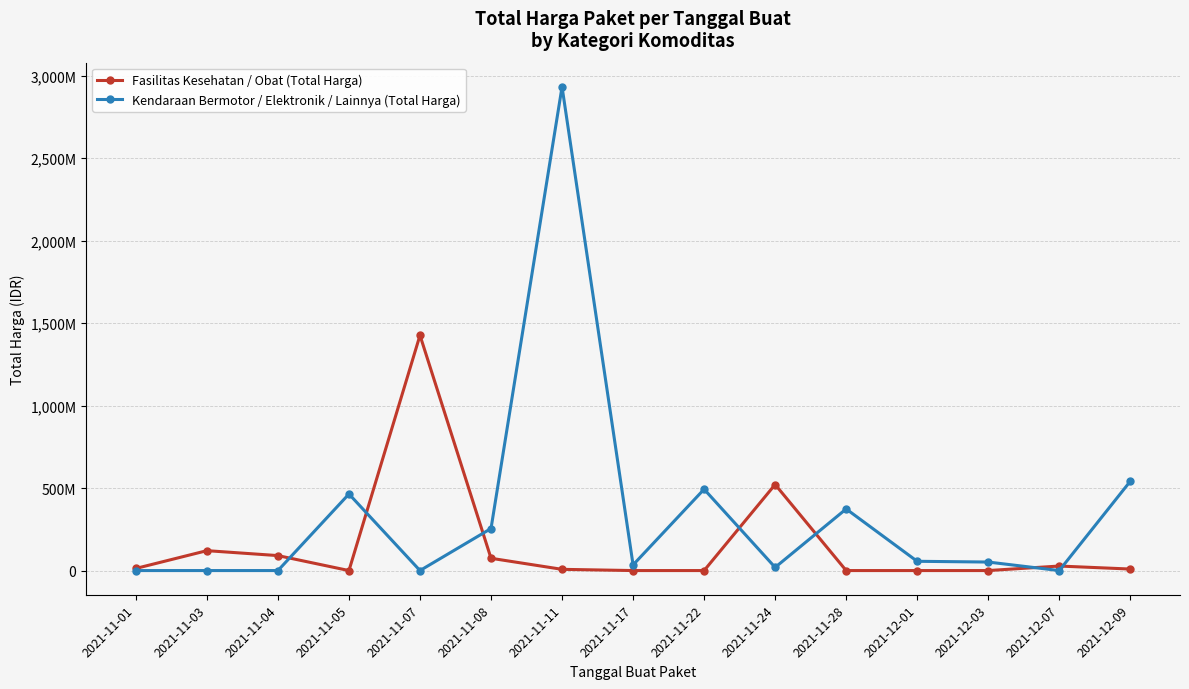

At which label does Kendaraan Bermotor / Elektronik / Lainnya (Total Harga) first exceed 51601000?

2021-11-05